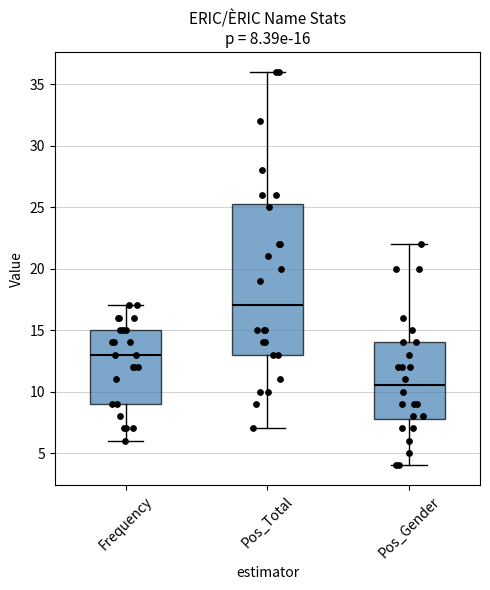

Which box has the highest median line?

Pos_Total